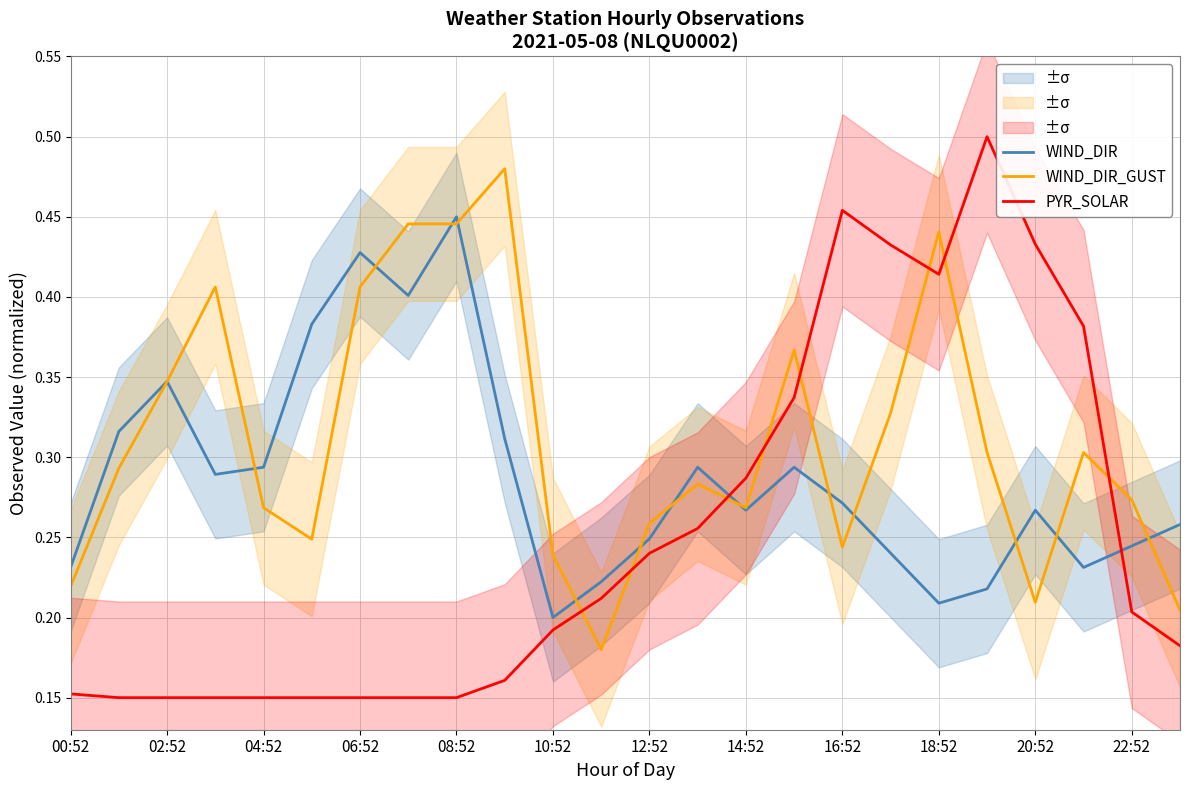

Is the value of WIND_DIR at 22:52 greater than the value of WIND_DIR_GUST at 12:52?

No